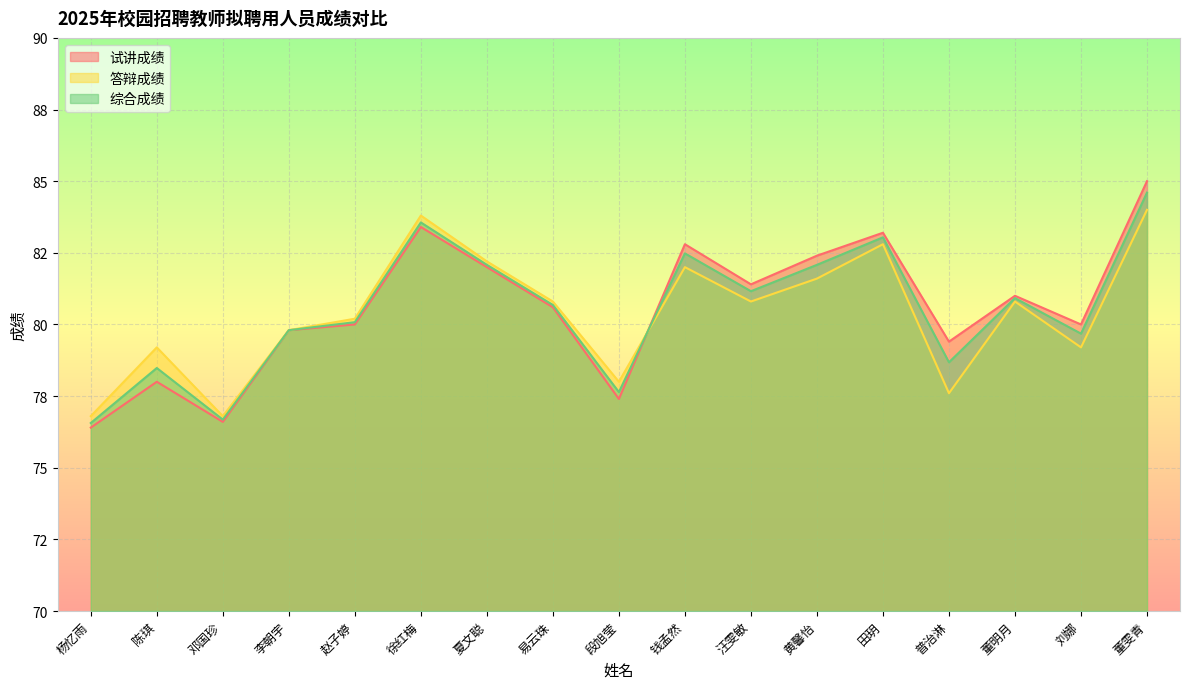

True or false: 试讲成绩 has more than 2 interior local peaks.

True